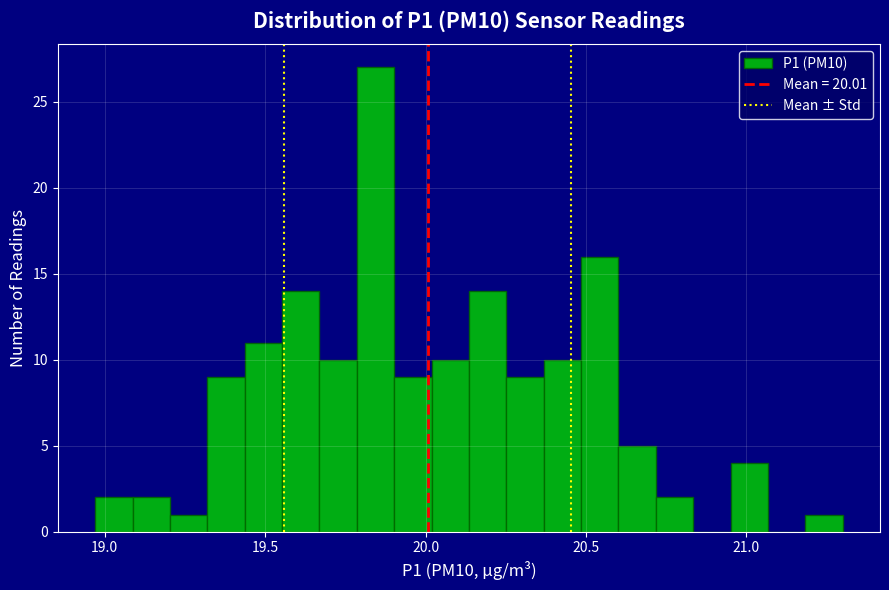

Around what value on the x-axis is the tallest bar? Give the approximate position of its centre, as read against the axis.

19.85